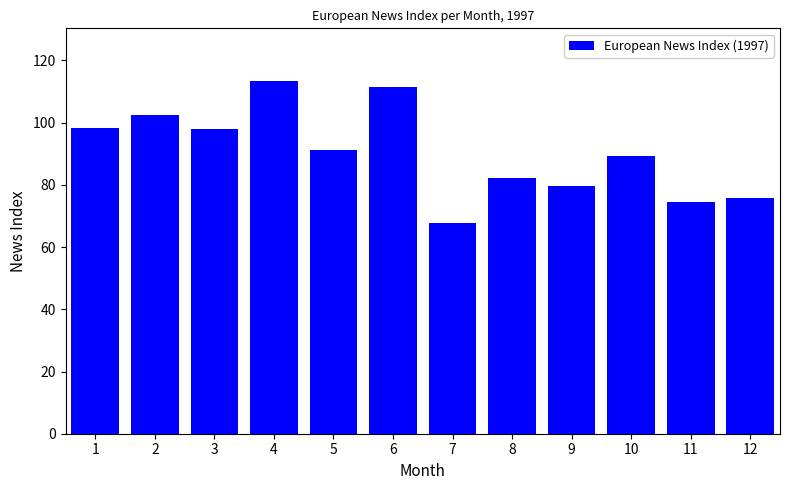

The chart shows a value of 111.5 at 6. True or false?

True